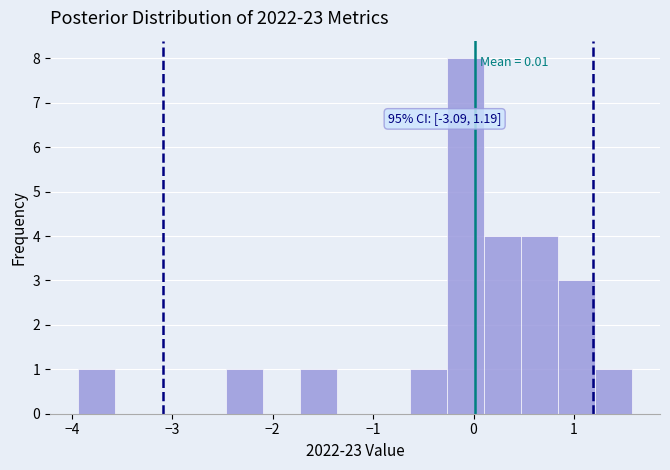

Read against the x-axis, roughly where is the centre of the tallest bar?

-0.1